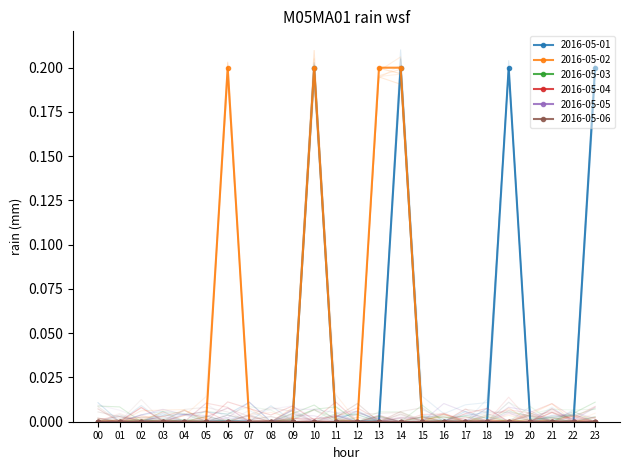

How many lines are shown in the chart?

6